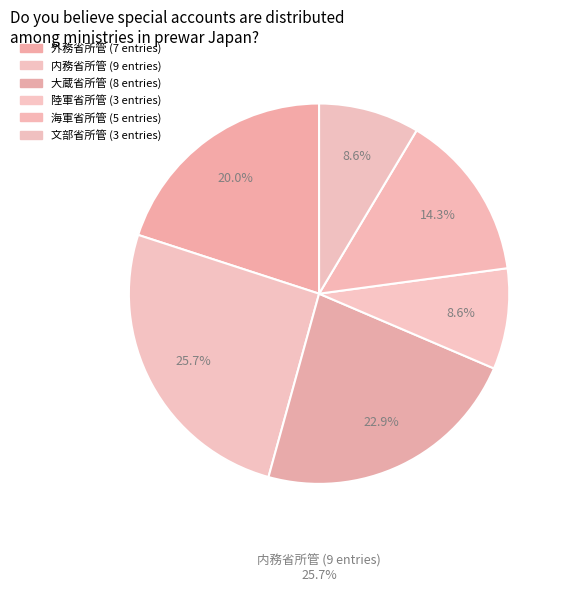

Count the number of slices in the pie.

6